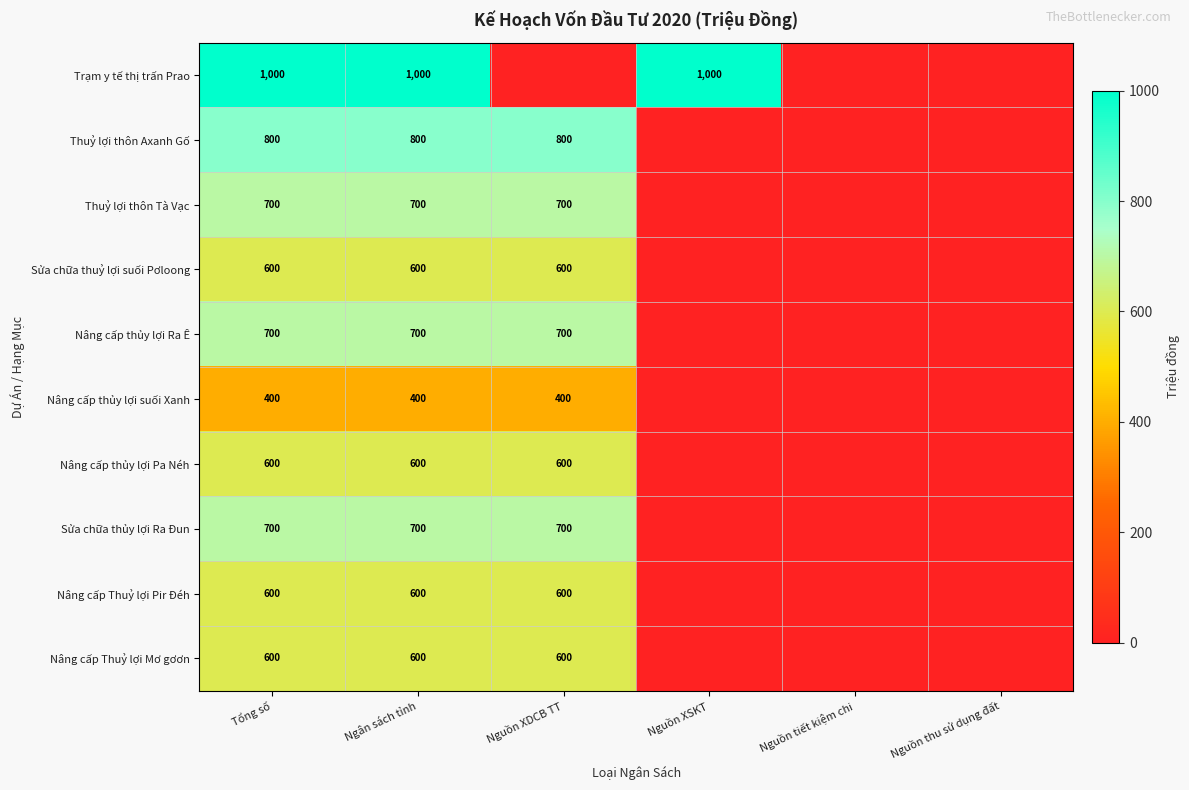

The value of Nâng cấp Thuỷ lợi Pir Đéh at Nguồn XDCB TT is 289. True or false?

False